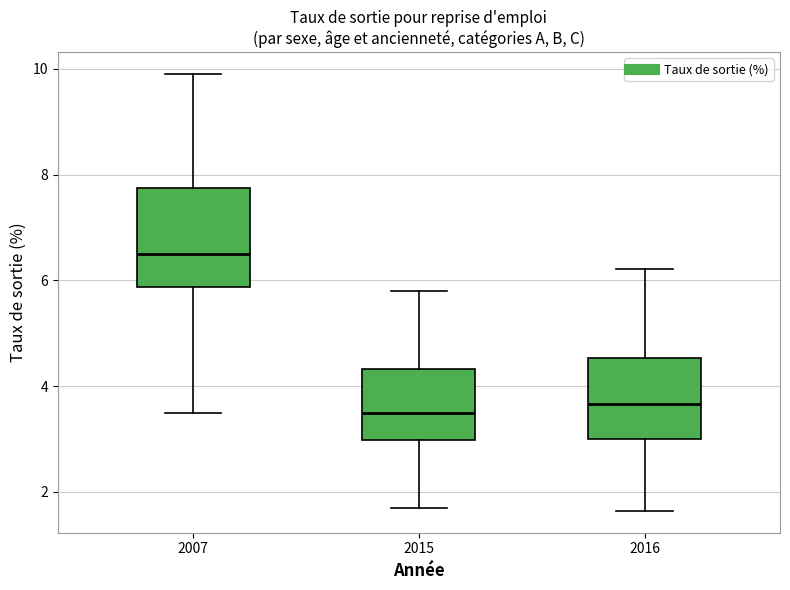

Which box is the tallest, from its lower edge to its upper edge?

2007